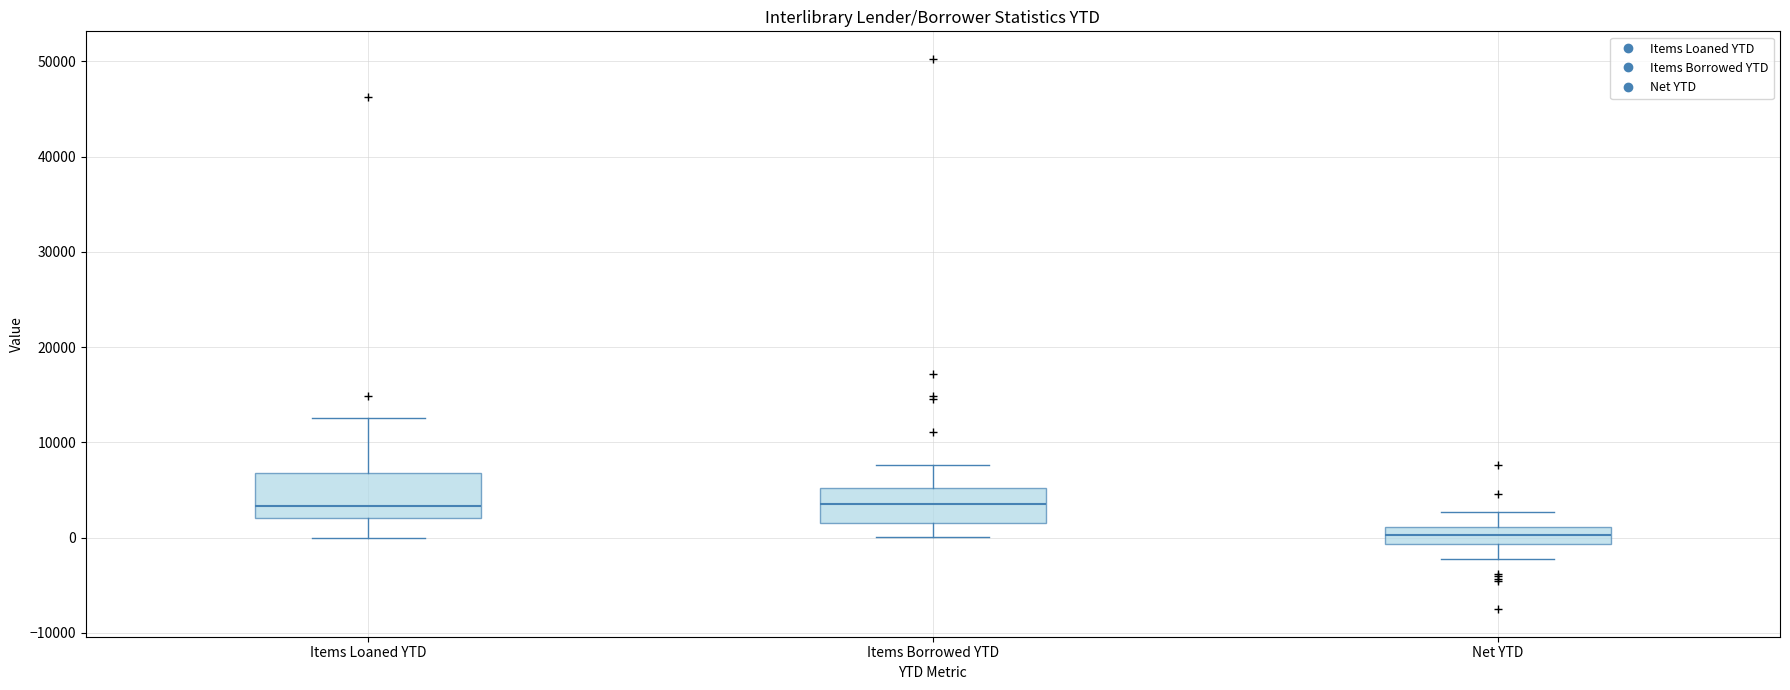

Where does the median line of the box for Items Borrowed YTD sit on the y-axis? The values are not printed on the chart, so give them approximately, as read against the axis.

4000